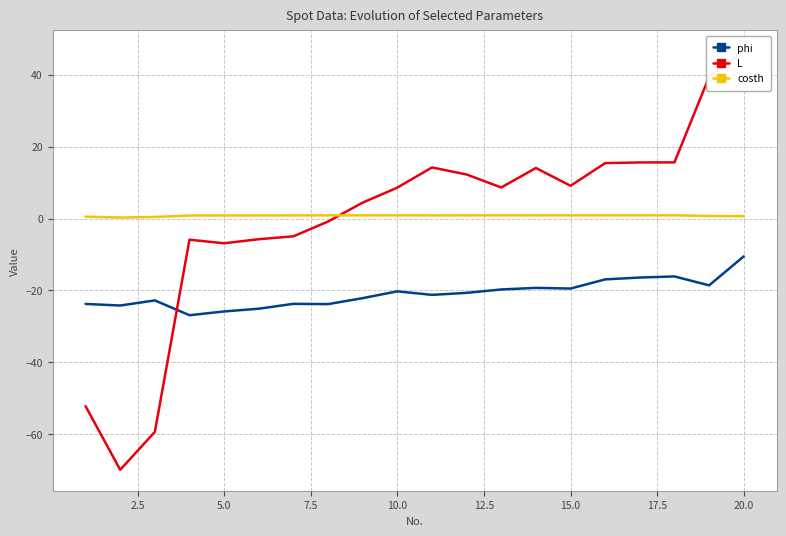

True or false: phi and costh intersect in this chart.

False